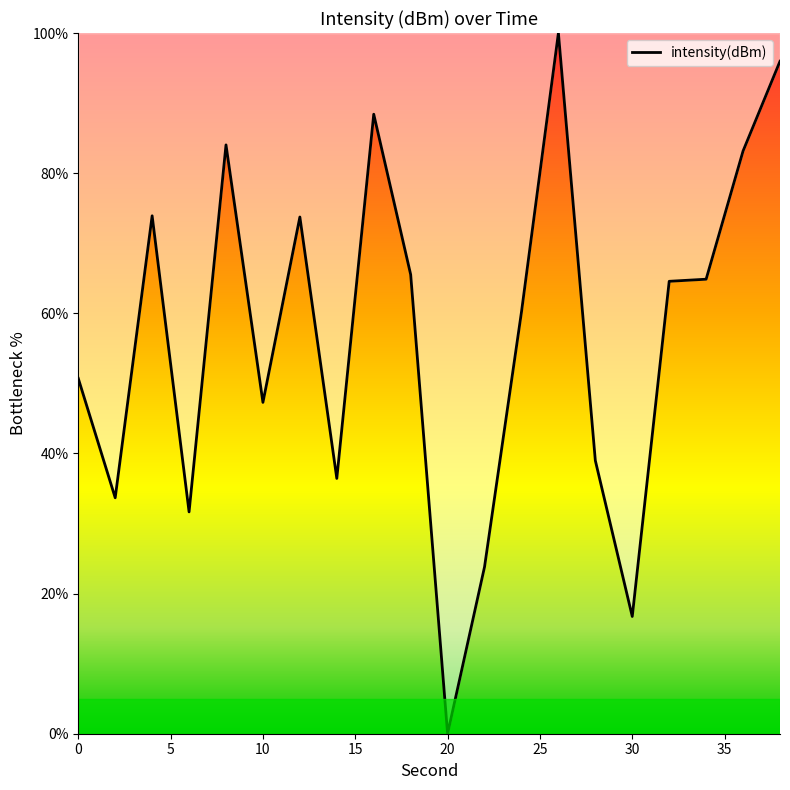

What is the difference between the maximum and minimum values?

100.0